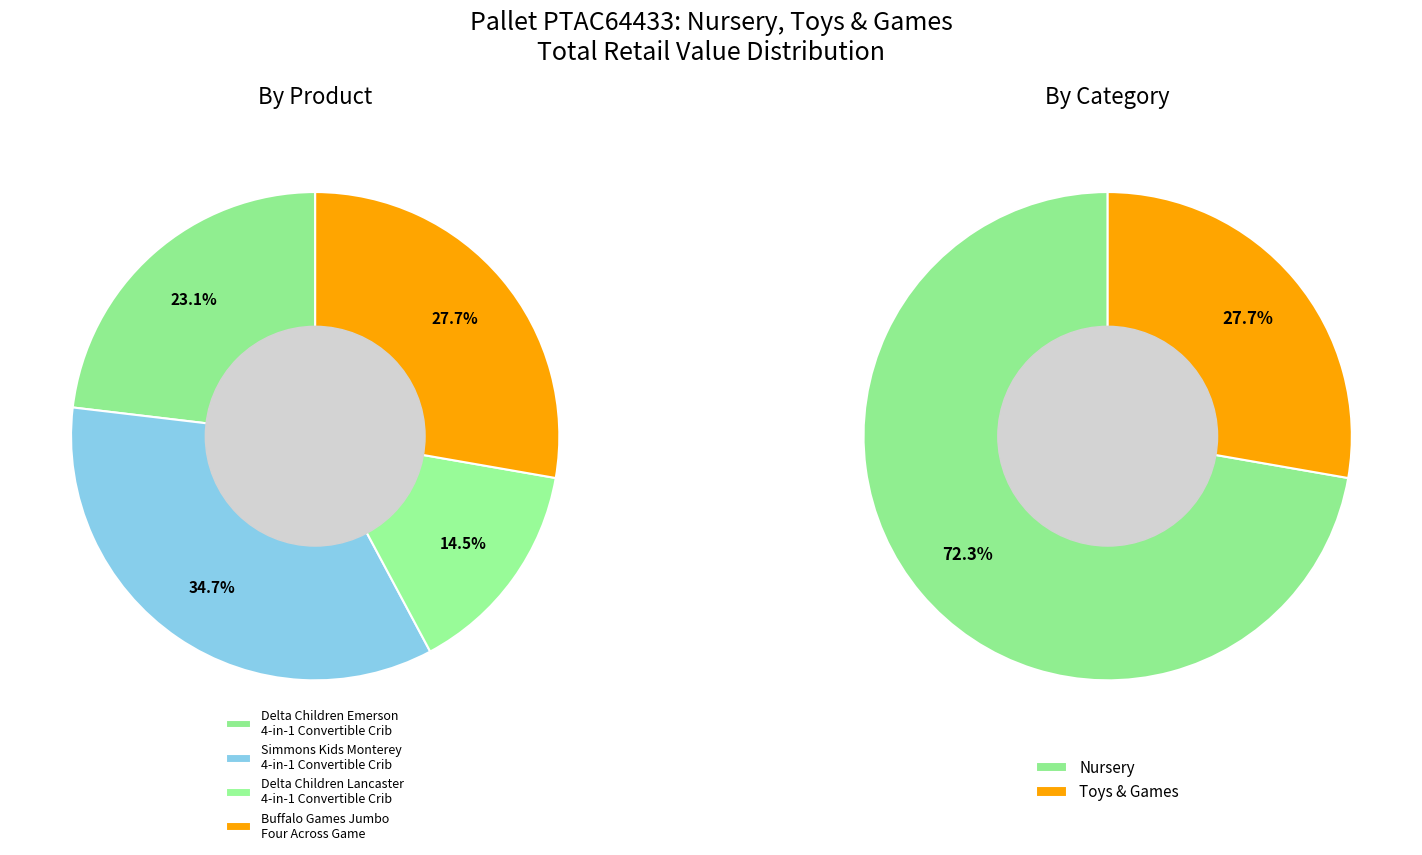

How many slices are in this pie chart?

4